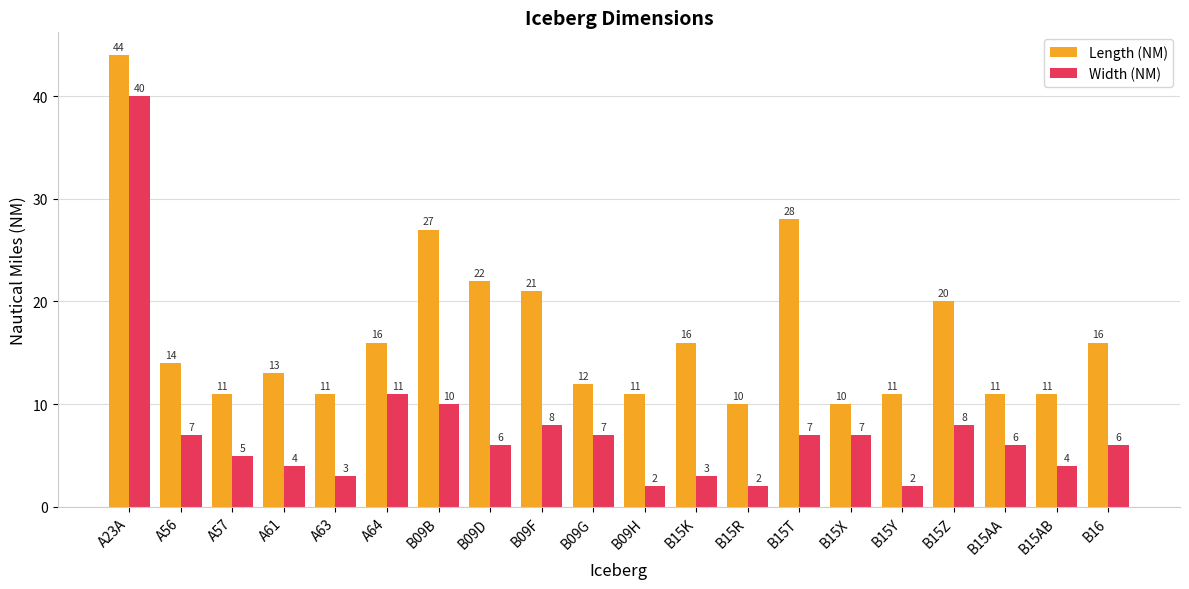

Count the number of data series in this chart.

2